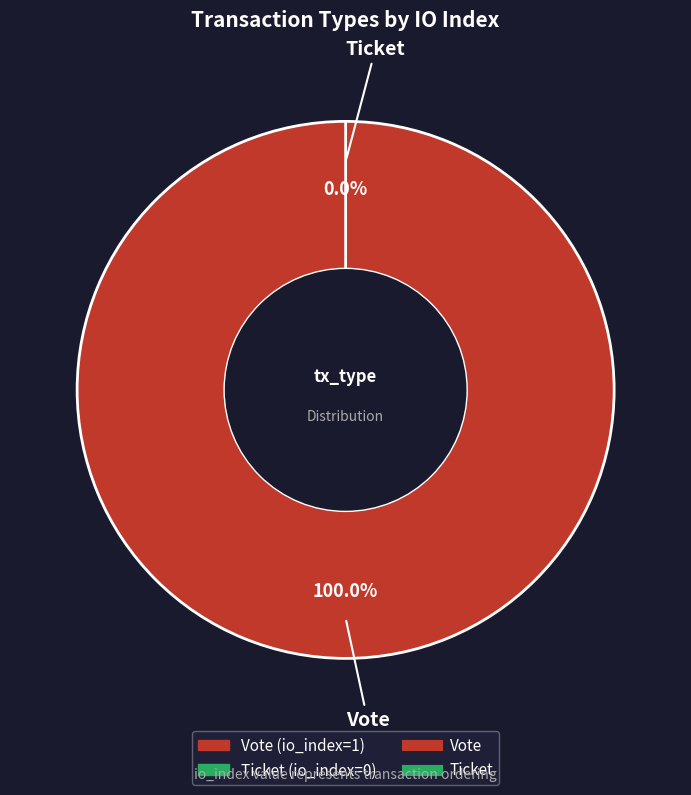

Does Ticket represent more than half of the total?

No